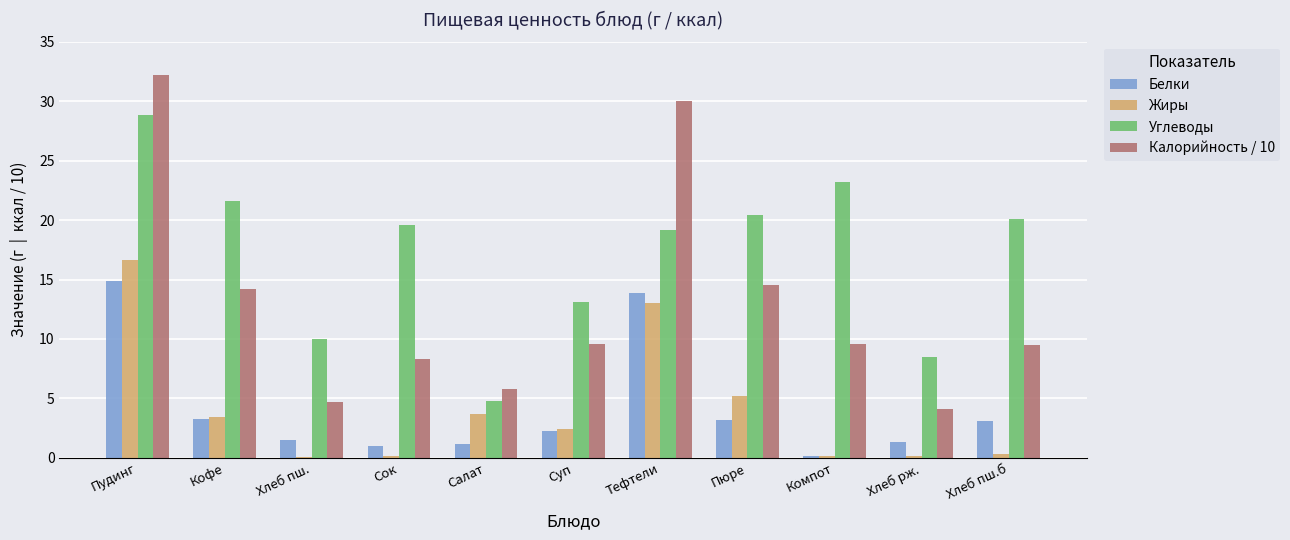

What is the approximate value of Белки at Пудинг?

14.9